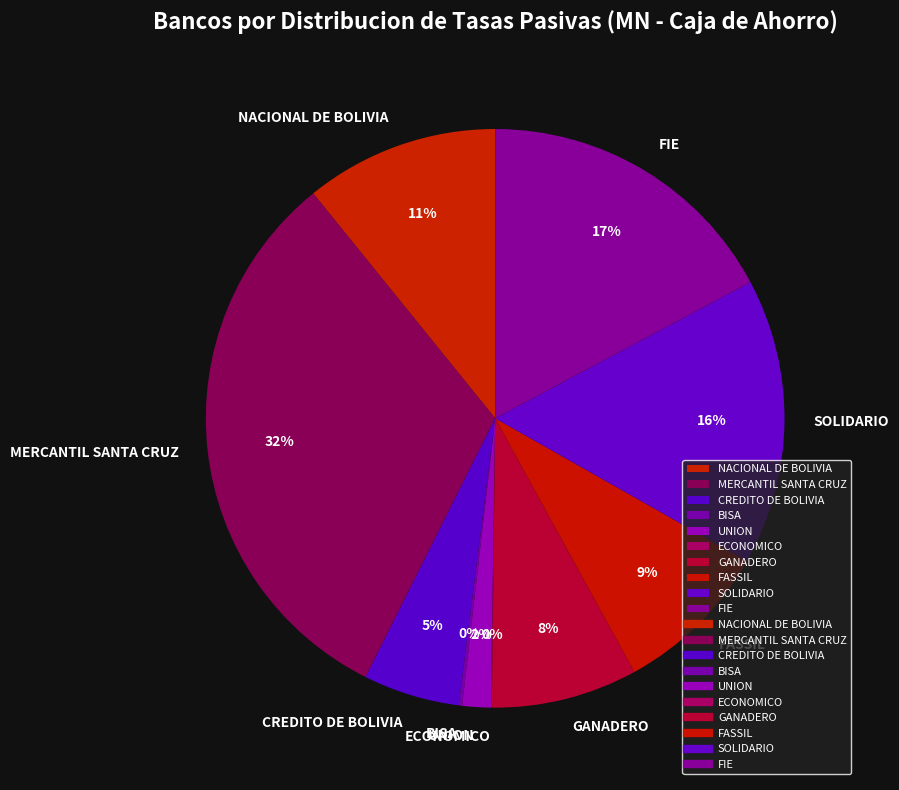

Is the sum of CREDITO DE BOLIVIA and MERCANTIL SANTA CRUZ greater than half?

No